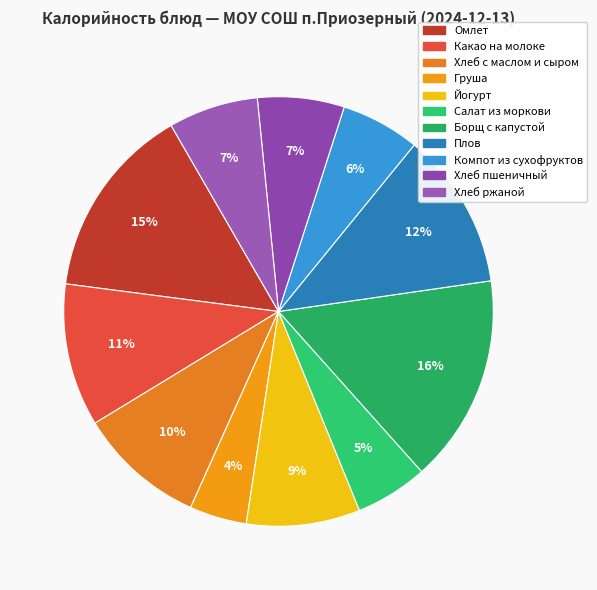

What portion of the pie excludes Омлет?

85.4%